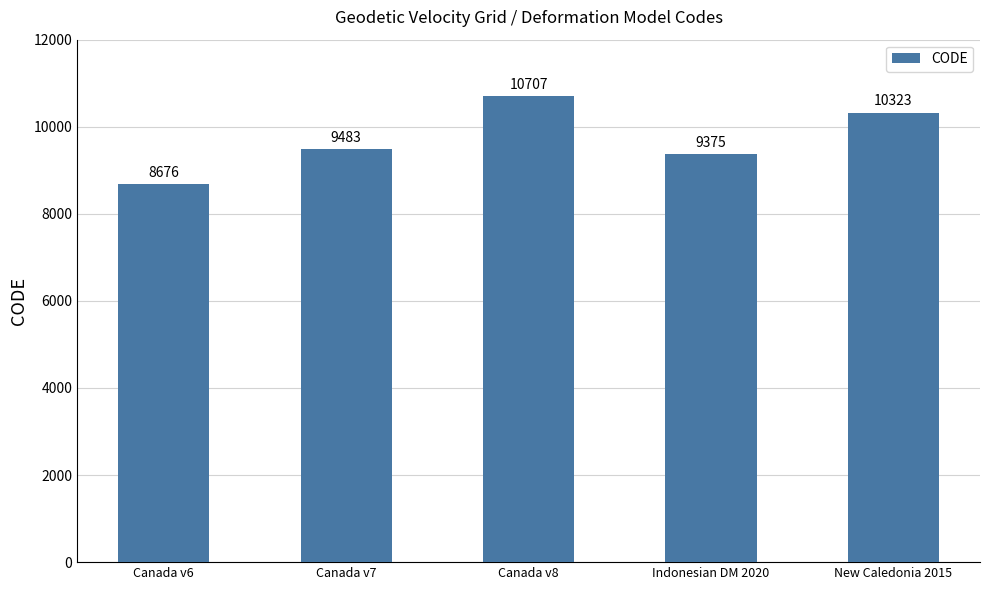

What is the value of the 5th bar from the left?

10323